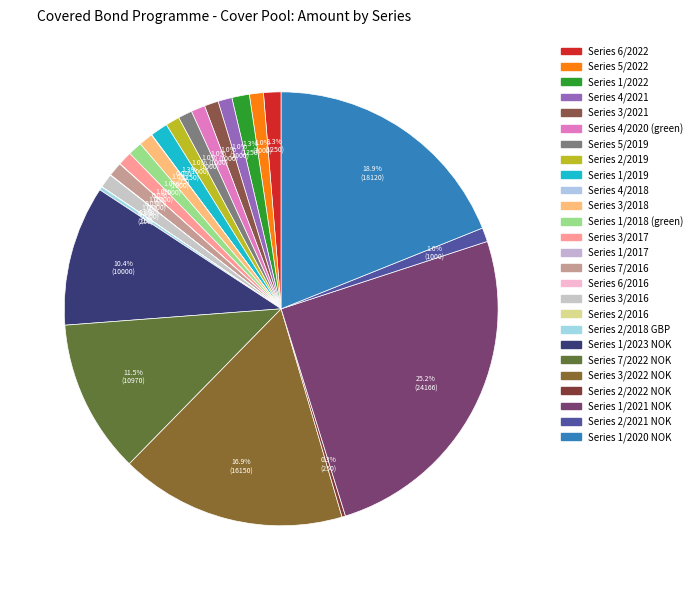

The Series 3/2016 slice represents 11% of the pie. True or false?

False